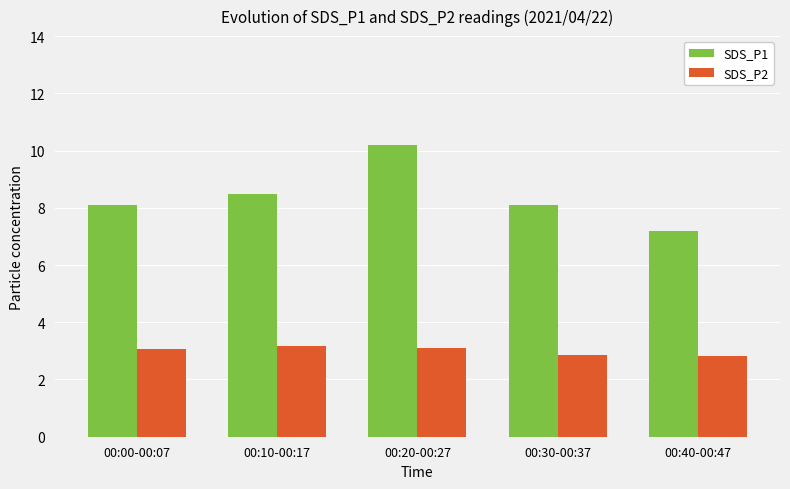

What are all the series names shown in the legend?

SDS_P1, SDS_P2